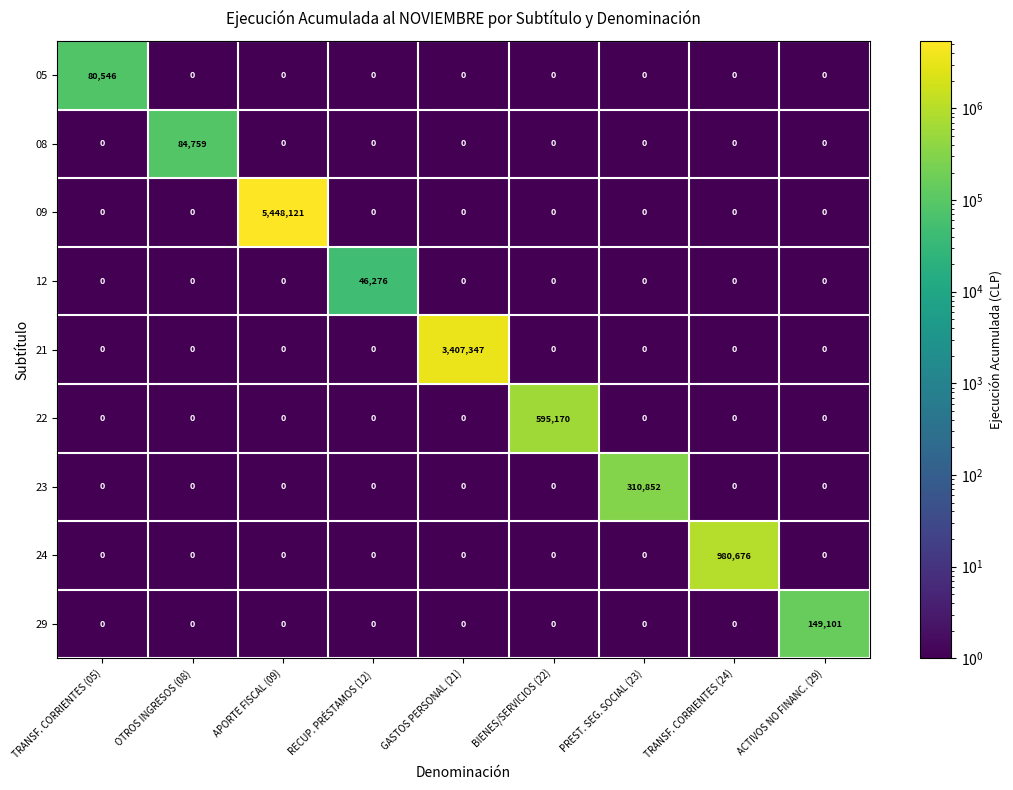

What is the difference between the highest and lowest values at RECUP. PRÉSTAMOS (12)?

46276